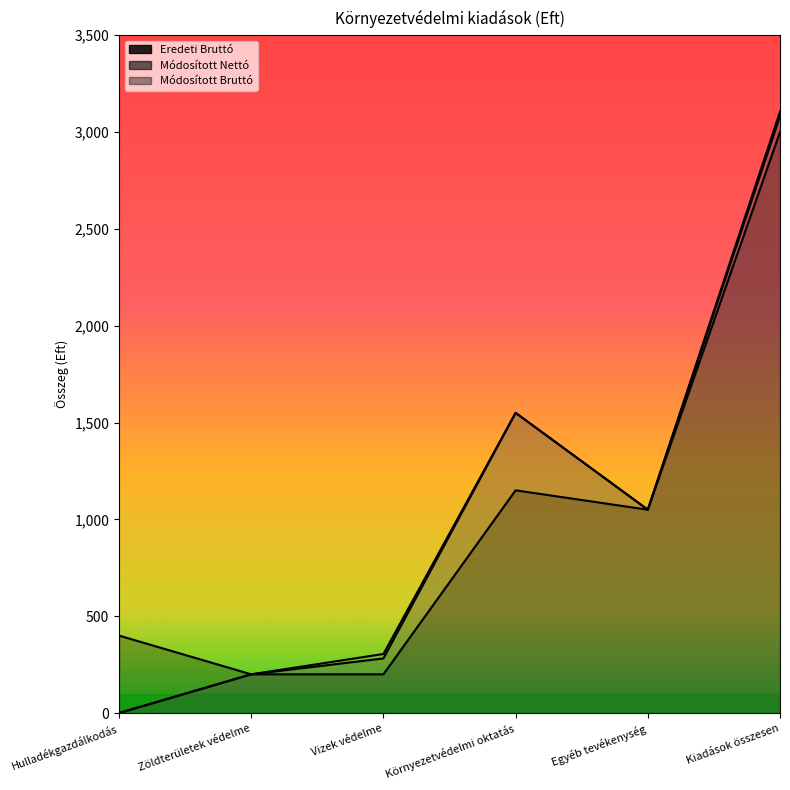

At which category is the sum across all series the highest?

Kiadások összesen